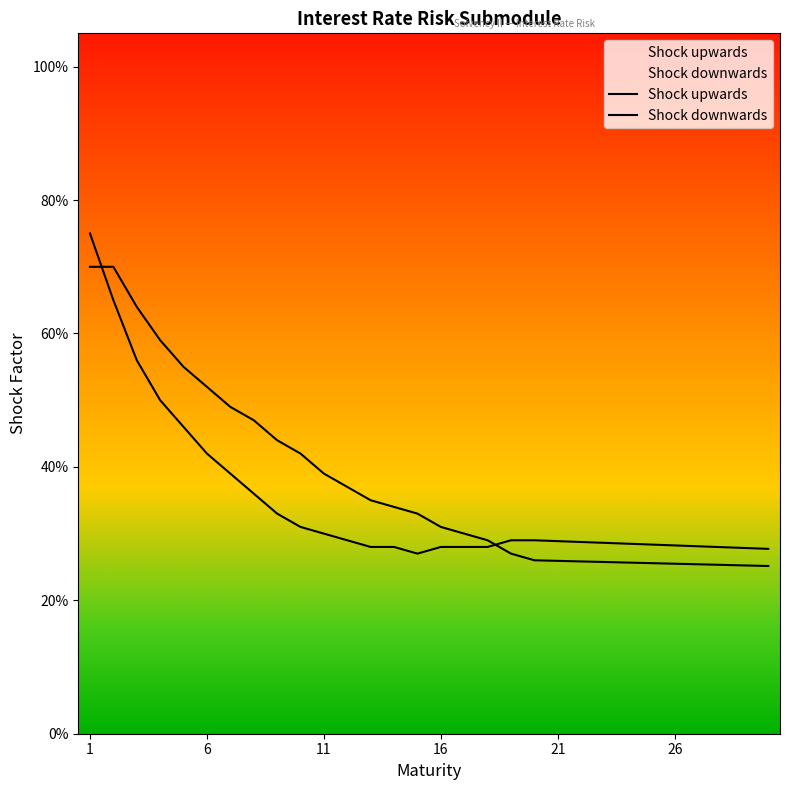

What is the difference between the second highest and second lowest values in the Shock upwards series?

0.4